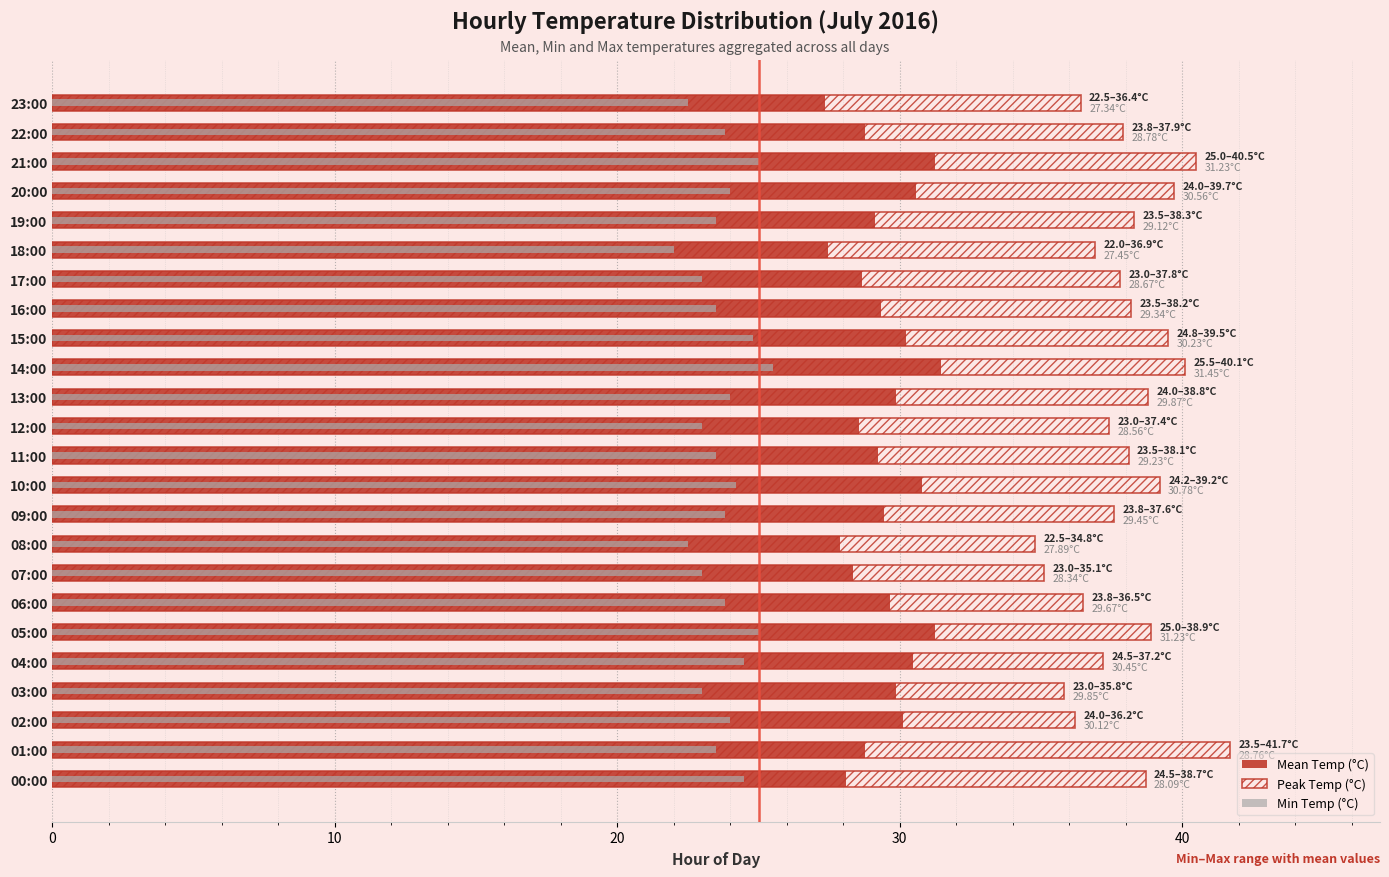

How many groups of bars are there?

24